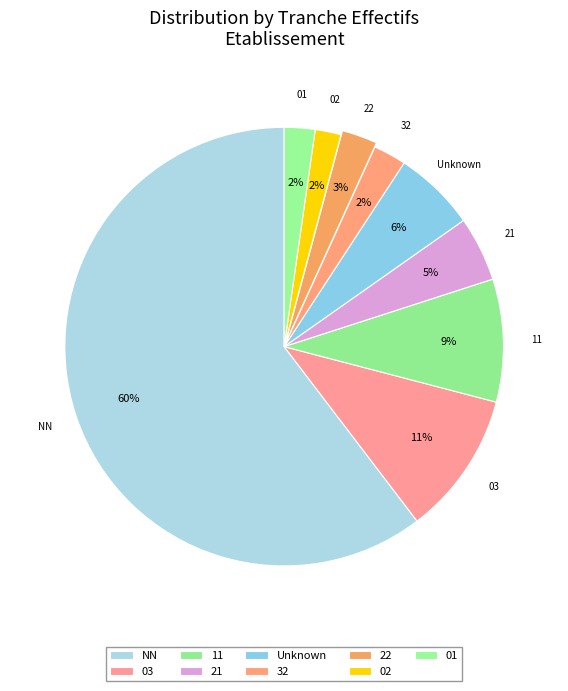

Which slice represents more than half of the pie?

NN